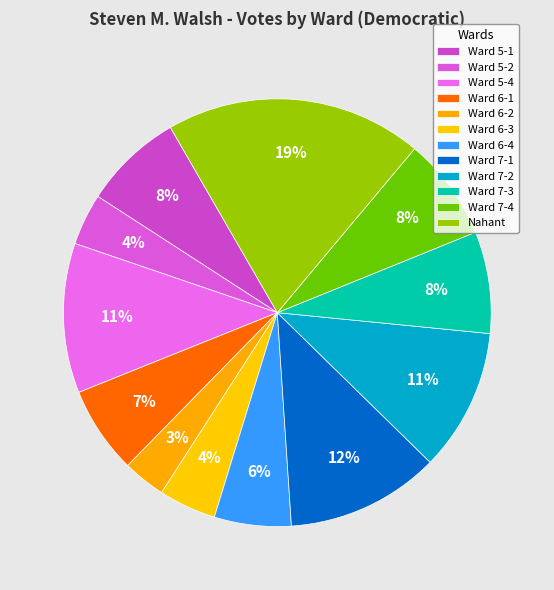

How much of the chart is everything except Ward 7-3?

92.3%